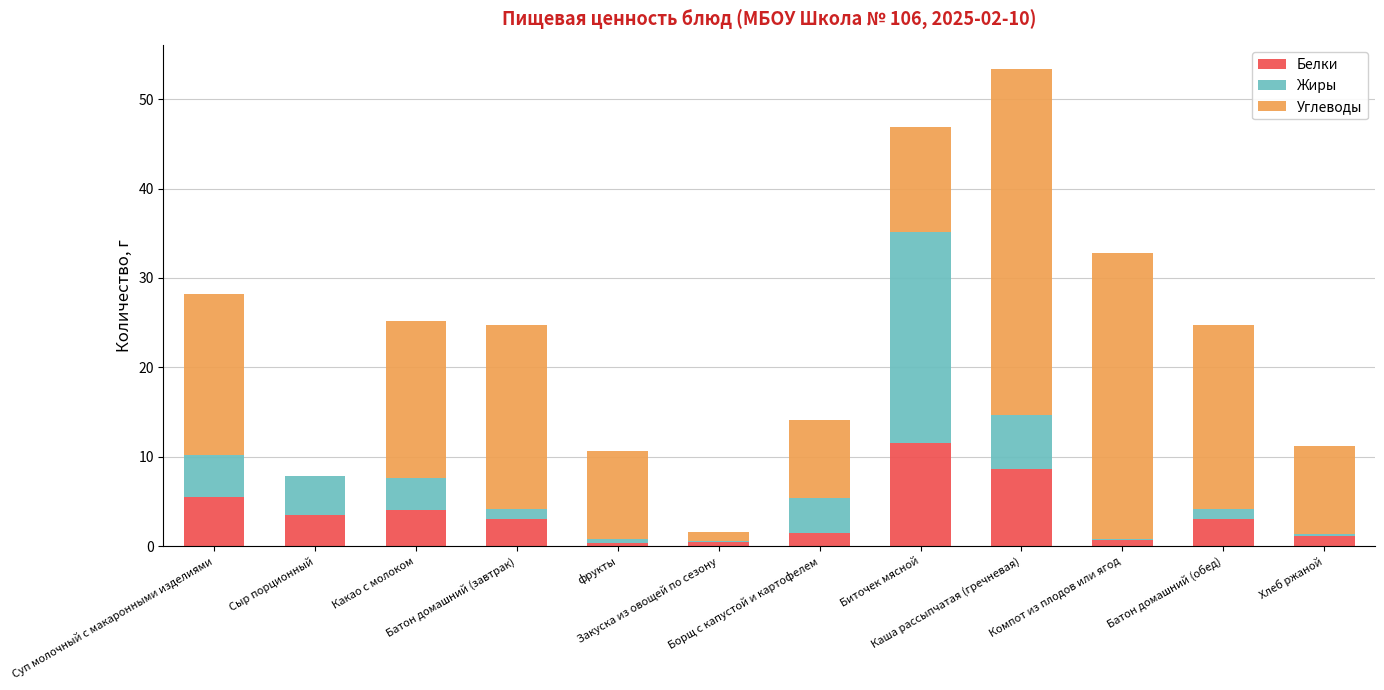

What is the maximum value for Белки?

11.5